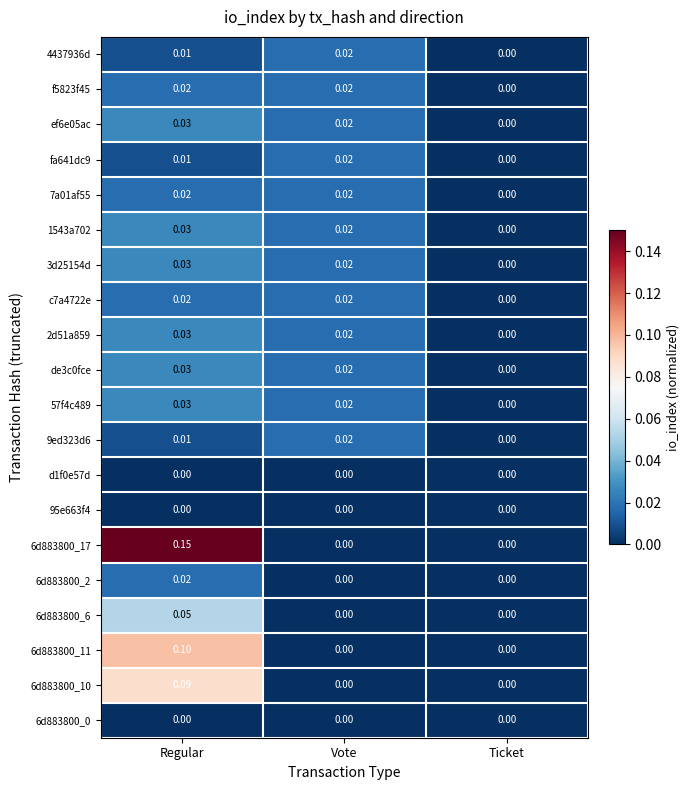

At which category is the sum across all series the highest?

Regular